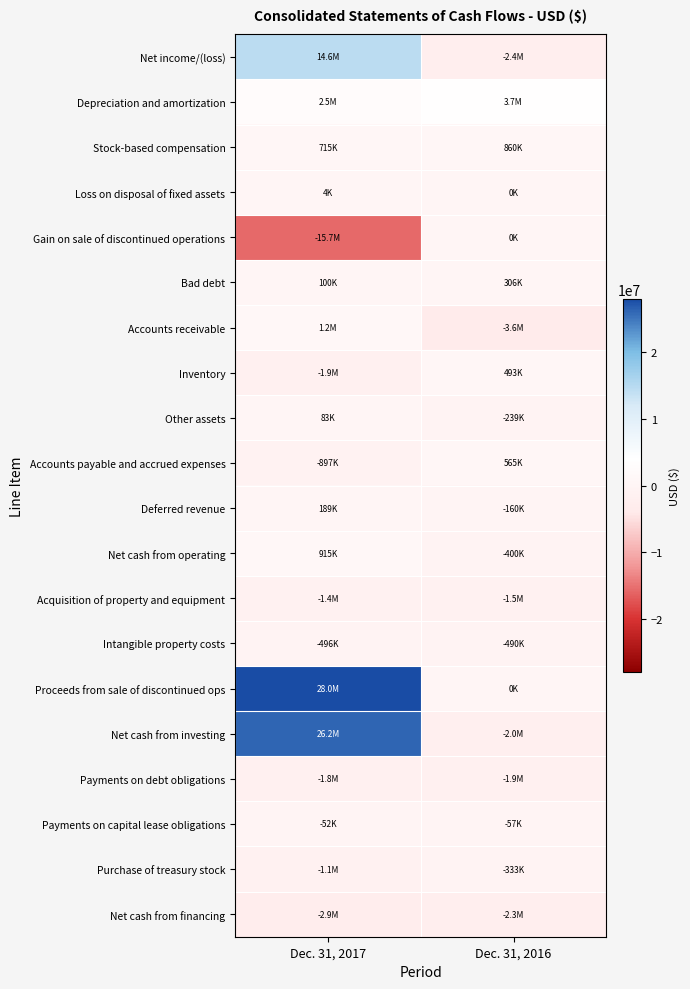

At Dec. 31, 2017, list the series in order from smallest to largest.

Gain on sale of discontinued operations, Net cash from financing, Inventory, Payments on debt obligations, Acquisition of property and equipment, Purchase of treasury stock, Accounts payable and accrued expenses, Intangible property costs, Payments on capital lease obligations, Loss on disposal of fixed assets, Other assets, Bad debt, Deferred revenue, Stock-based compensation, Net cash from operating, Accounts receivable, Depreciation and amortization, Net income/(loss), Net cash from investing, Proceeds from sale of discontinued ops